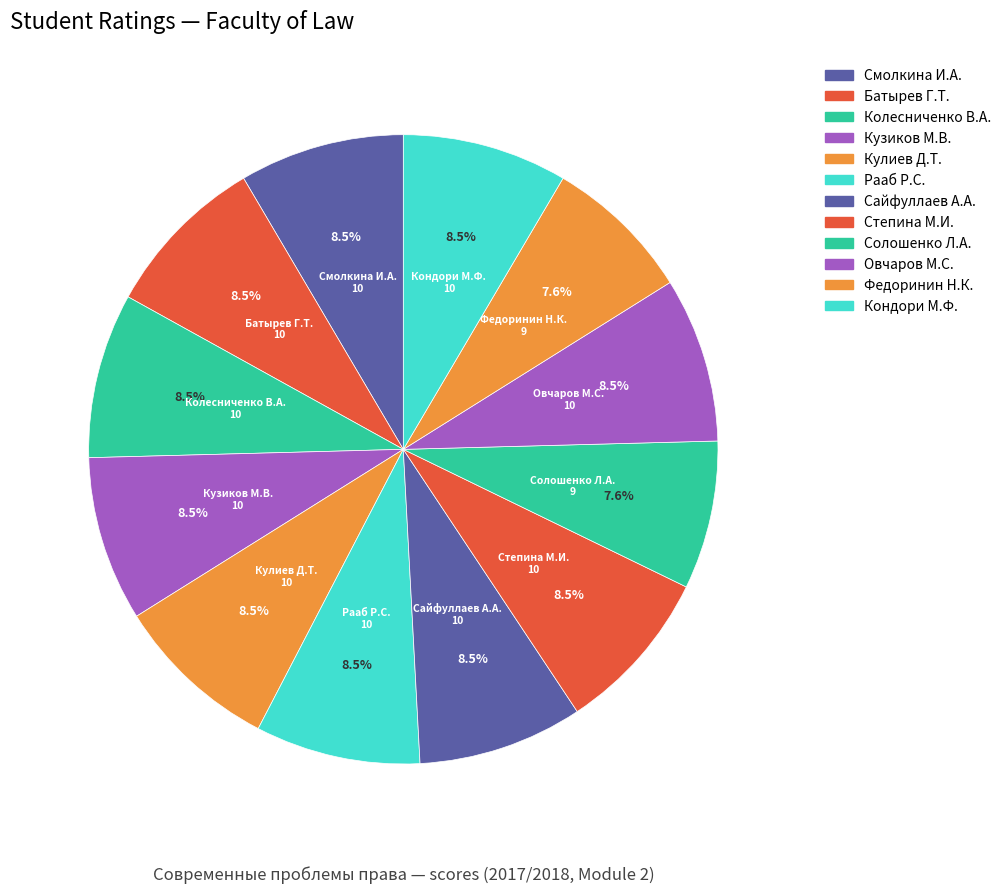

How many segments does this pie chart have?

12